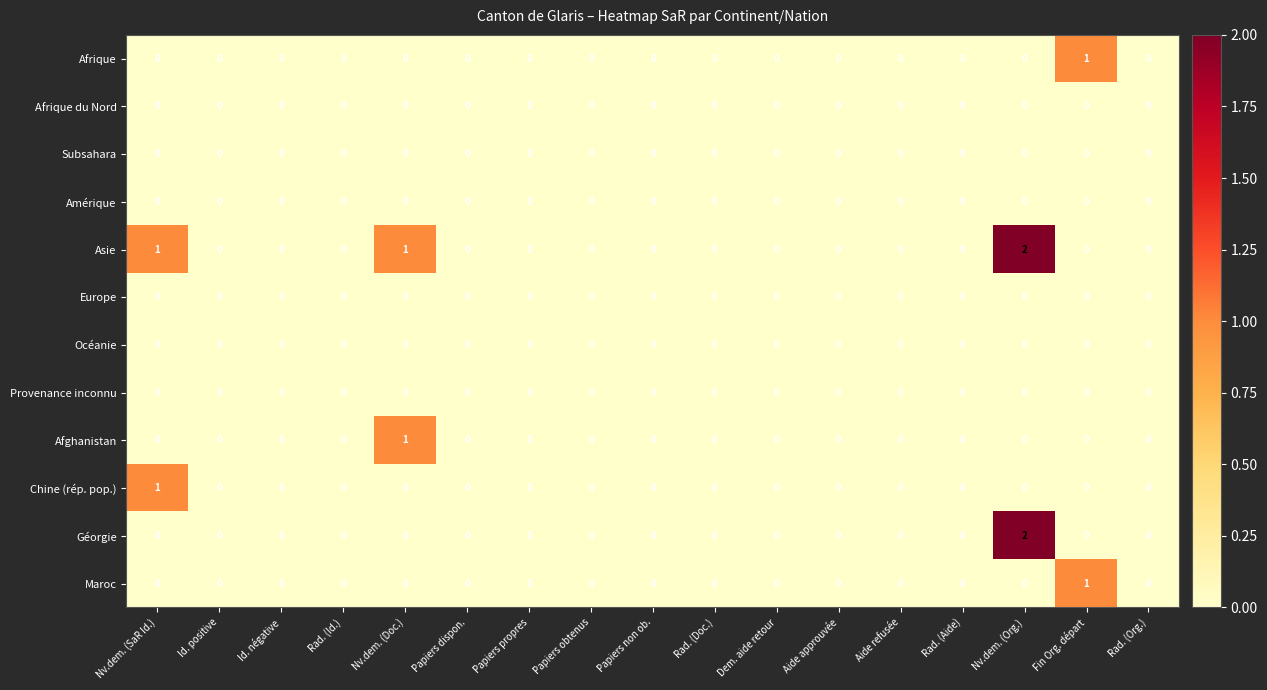

Which category has the highest value across all series?

Nv.dem. (Org.)